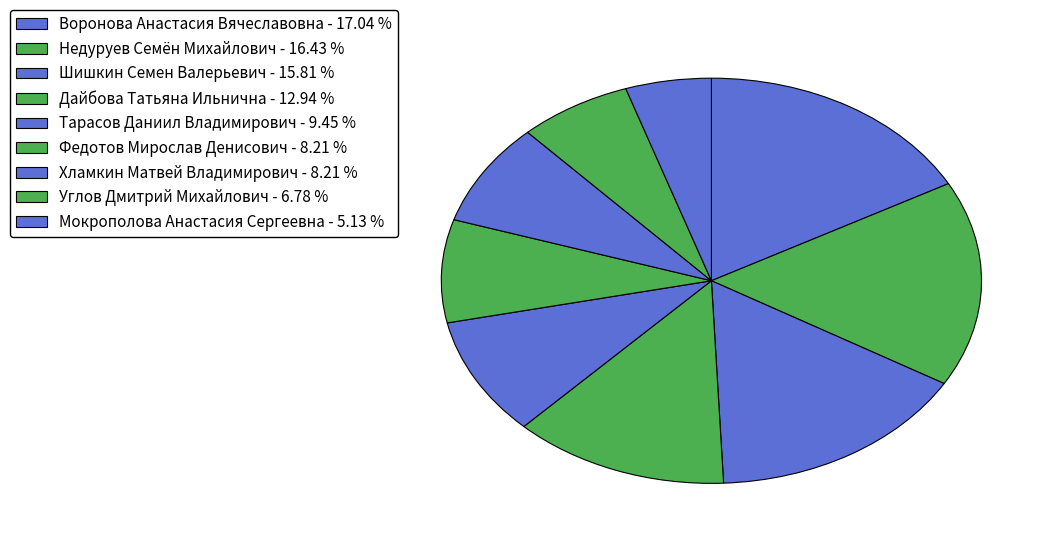

Count the number of slices in the pie.

9